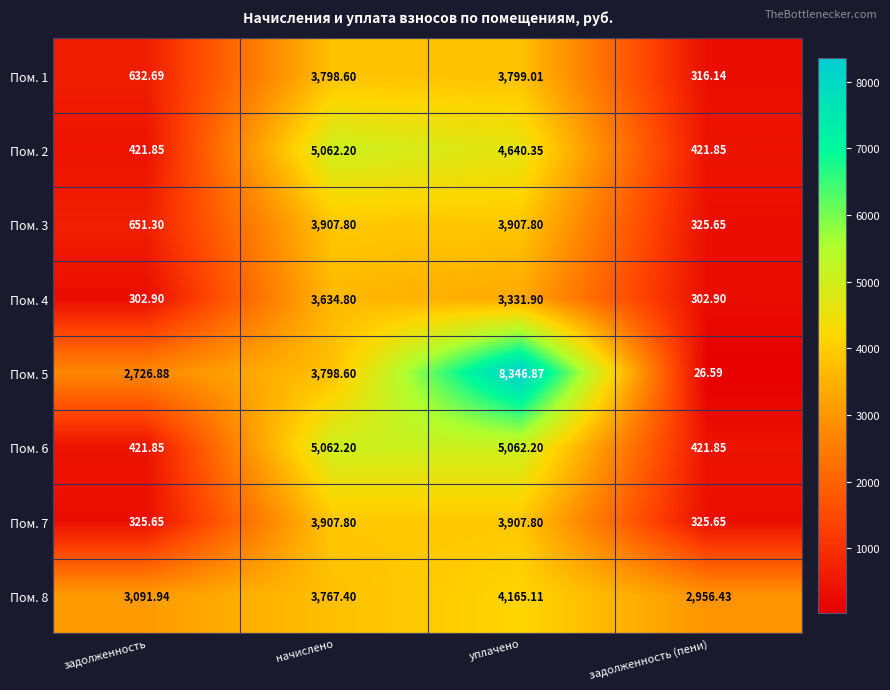

At which category is the sum across all series the highest?

уплачено